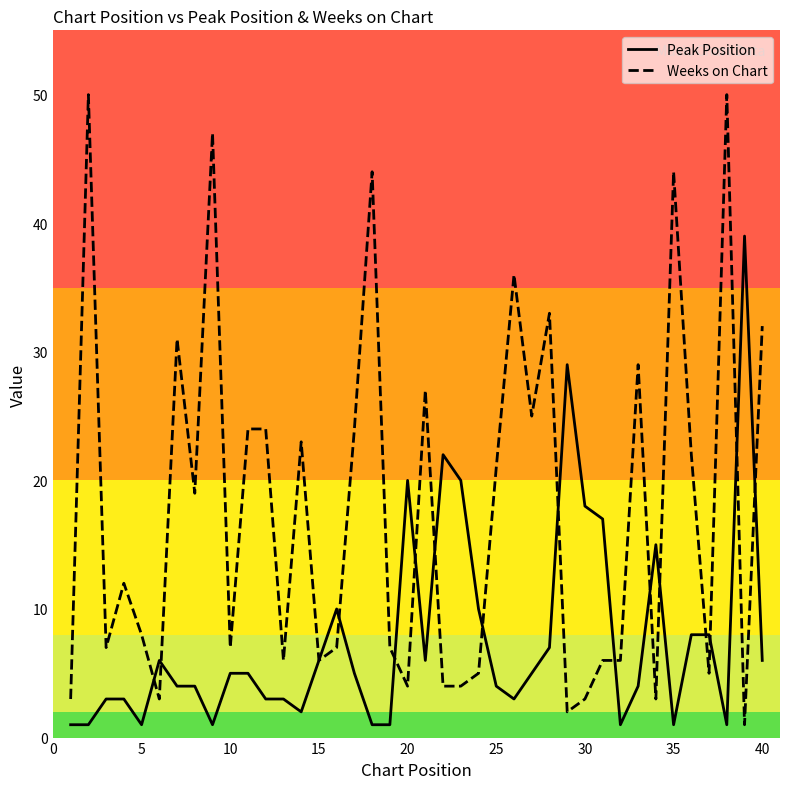

At how many categories does at least one series exceed 40?

5